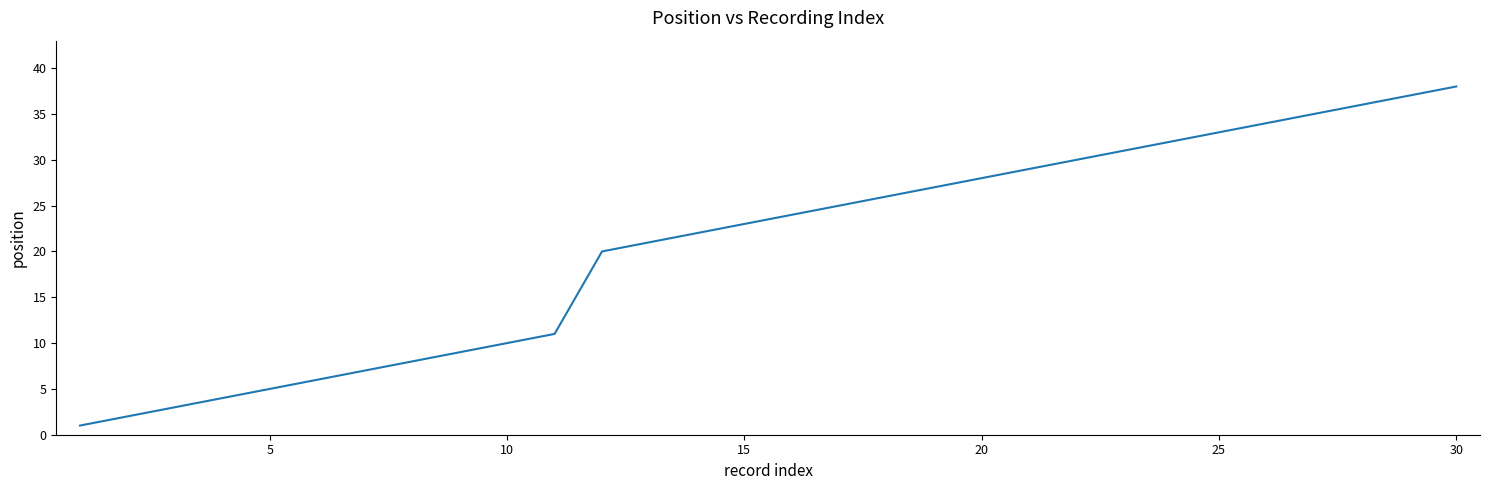

What is the maximum value shown in the chart?

38